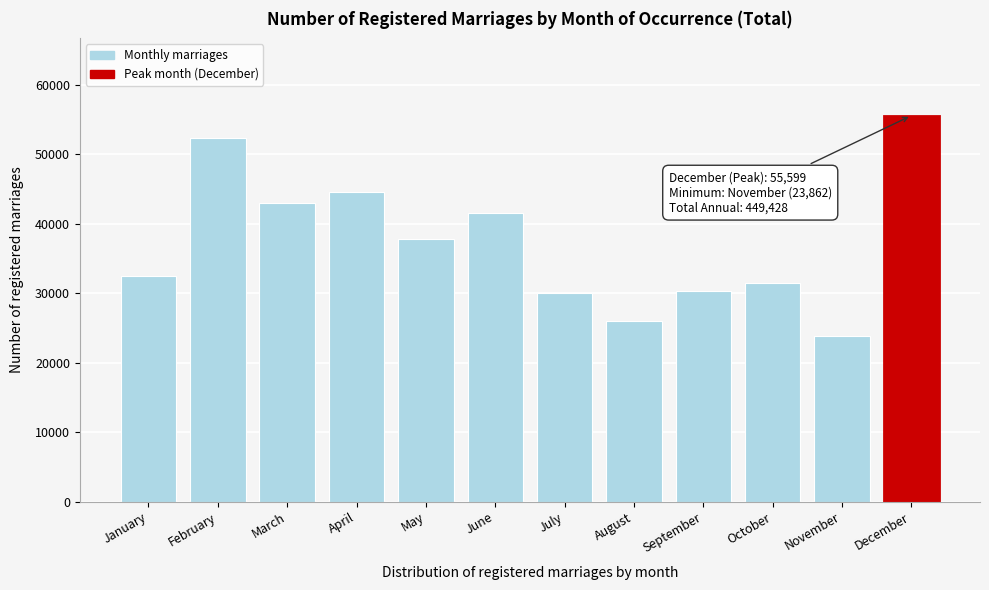

Reading left to right, transcribe all the data shown in this chart.

January=32505	February=52426	March=43005	April=44600	May=37848	June=41598	July=30085	August=26029	September=30393	October=31478	November=23862	December=55599